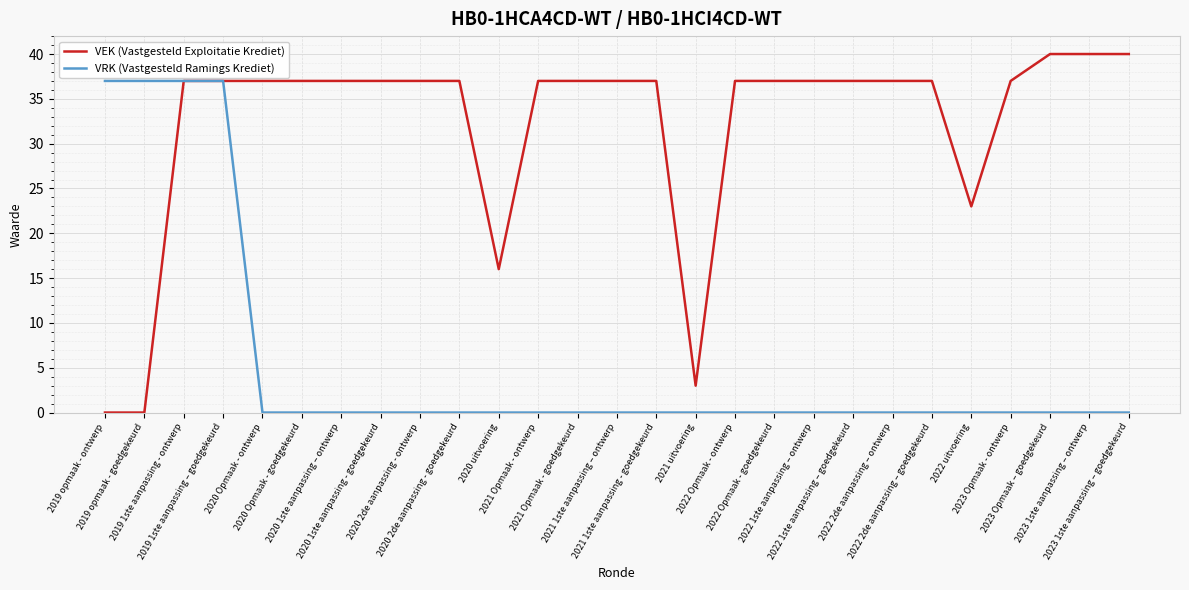

How many lines are shown in the chart?

2